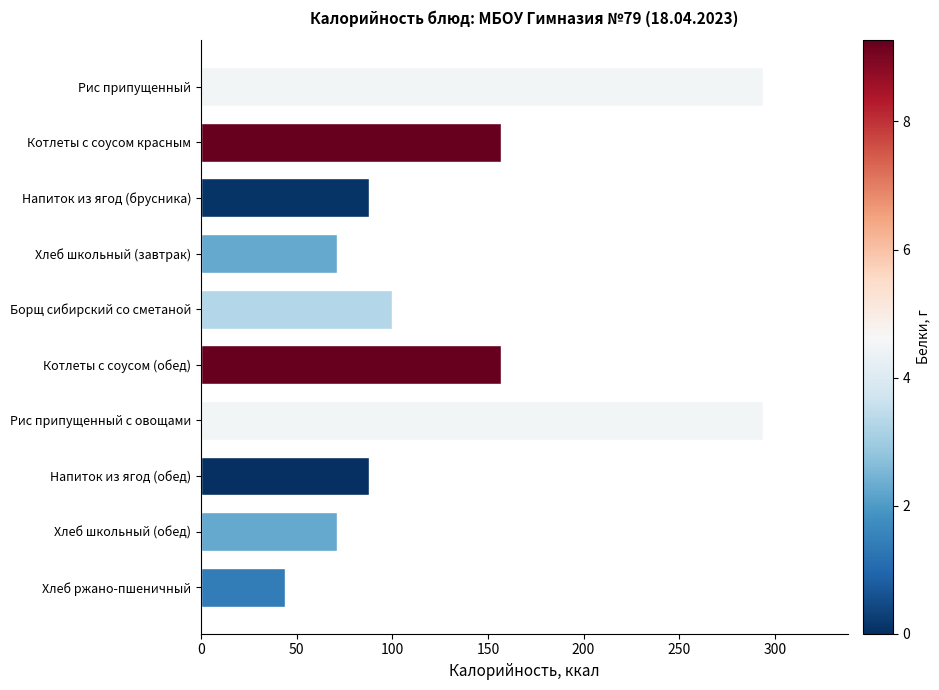

Read the value at Напиток из ягод (обед), to the nearest 5.

90